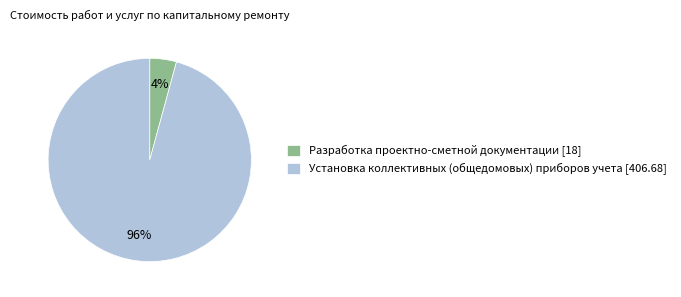

To the nearest percent, what percentage of the pie is Установка коллективных (общедомовых) приборов учета?

96%